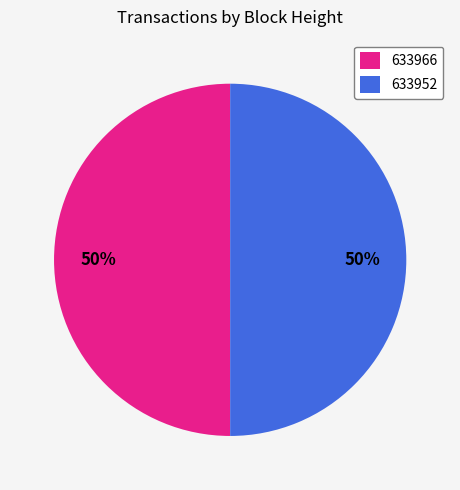

To the nearest percent, what portion does 633966 represent?

50%